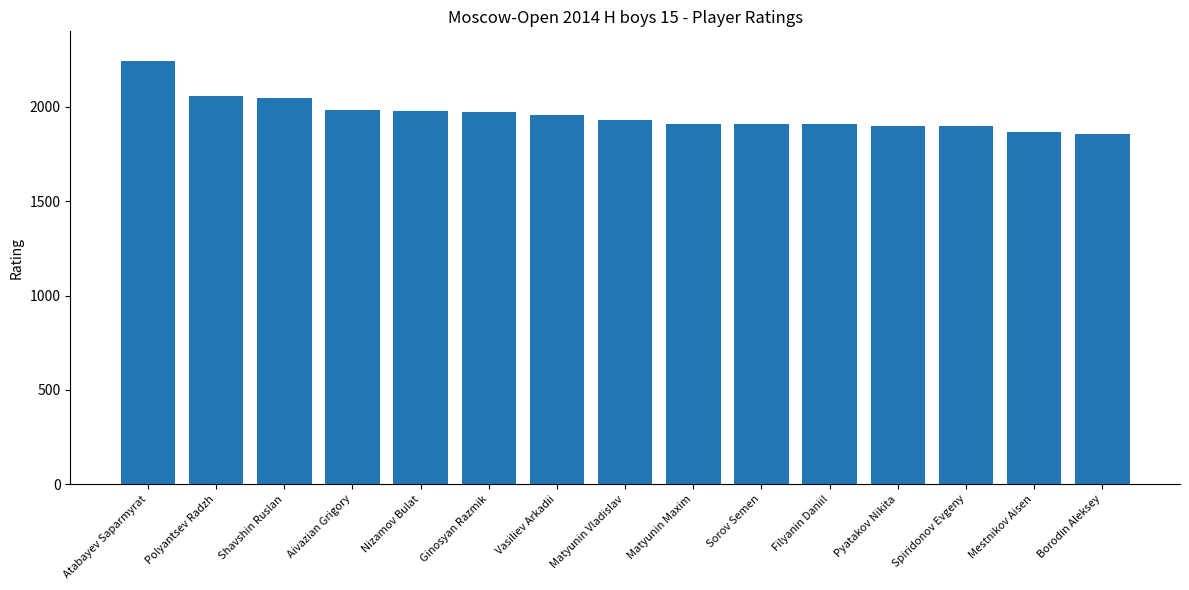

Is it true that the value at Mestnikov Aisen is 863?

False